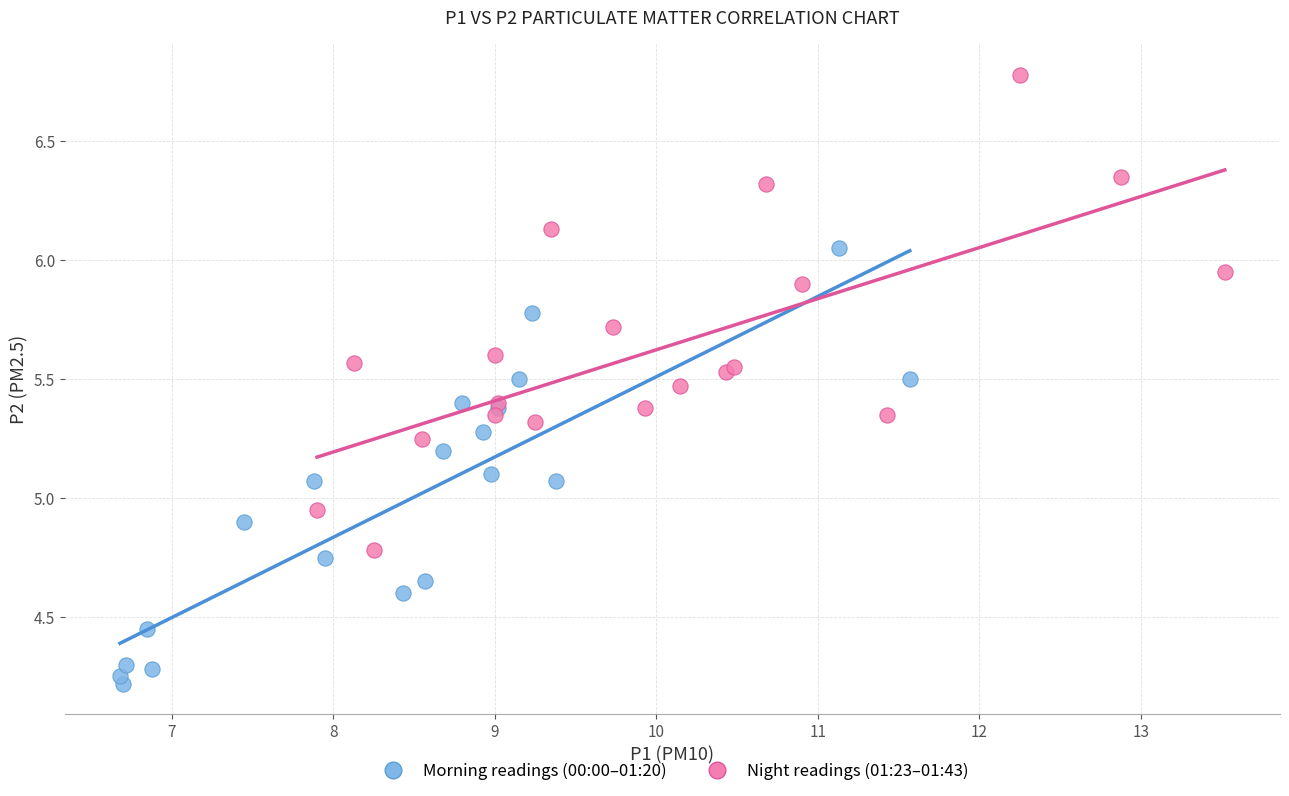

Which series reaches the minimum Y coordinate?

Morning readings (00:00–01:20)